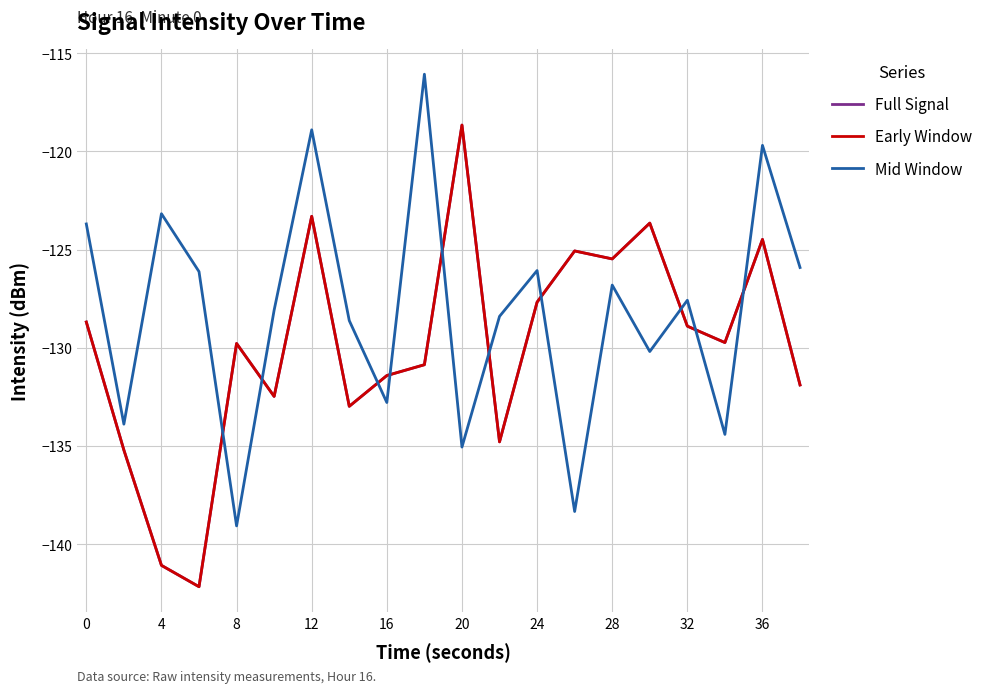

Where is the first local minimum for Full Signal?

8